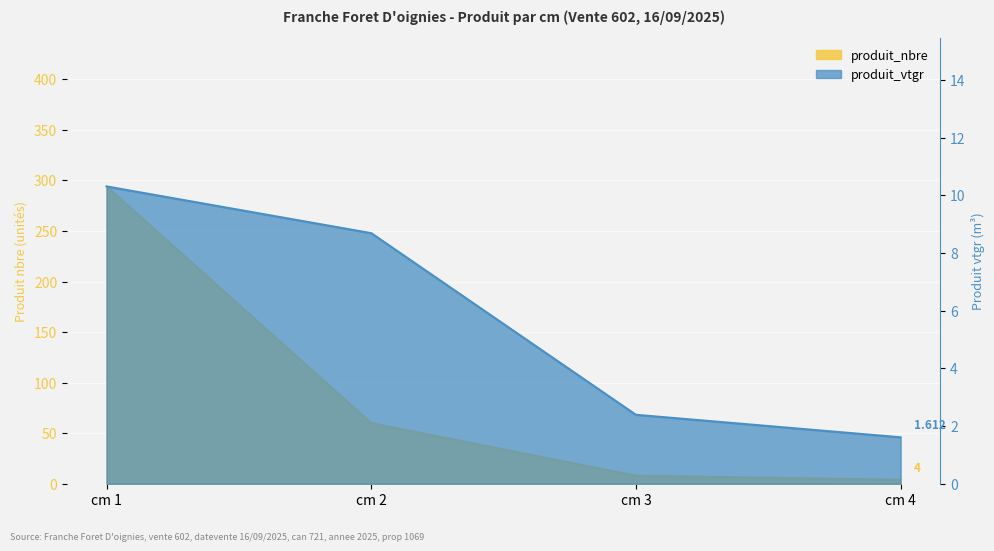

What is the difference between the maximum and minimum values in the produit_nbre series?

290.0